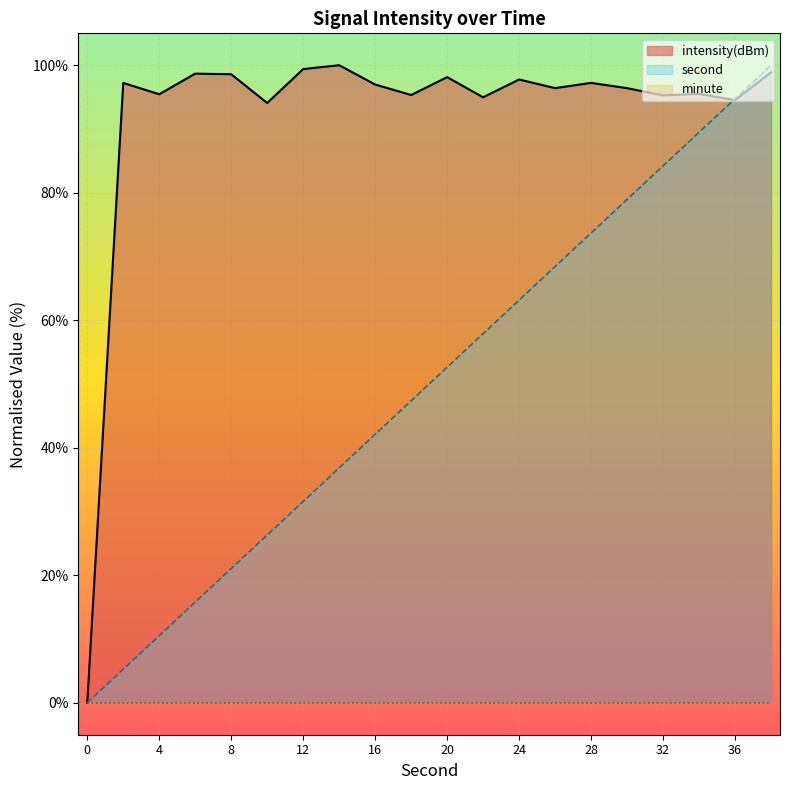

Read the second_scaled value at 20.

52.6